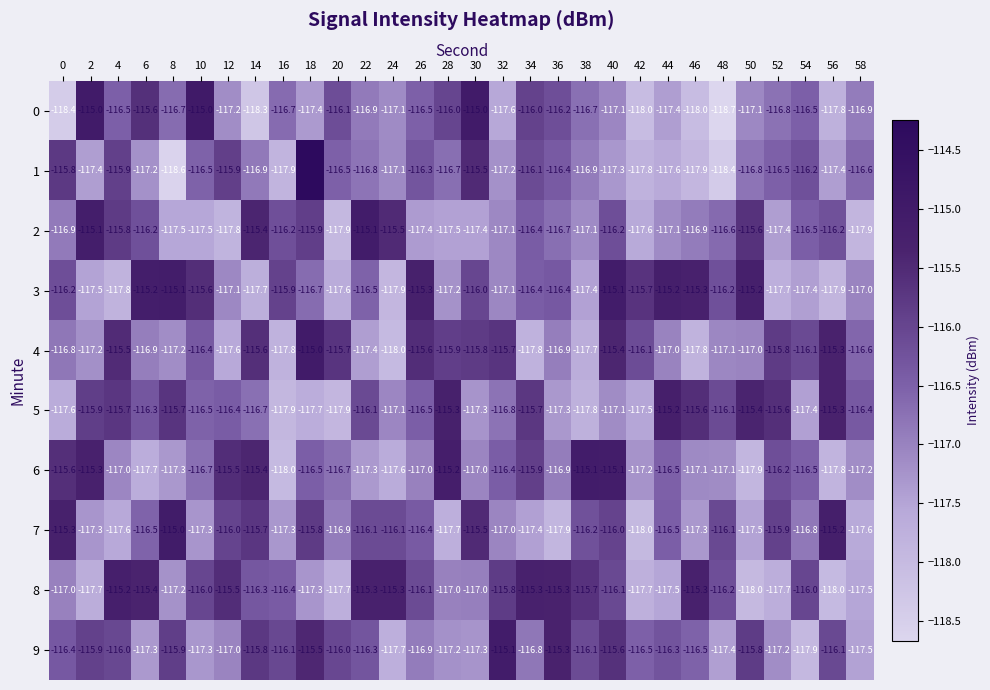

Rank the series at 18 from lowest to highest value.

5, 0, 8, 3, 6, 2, 7, 9, 4, 1